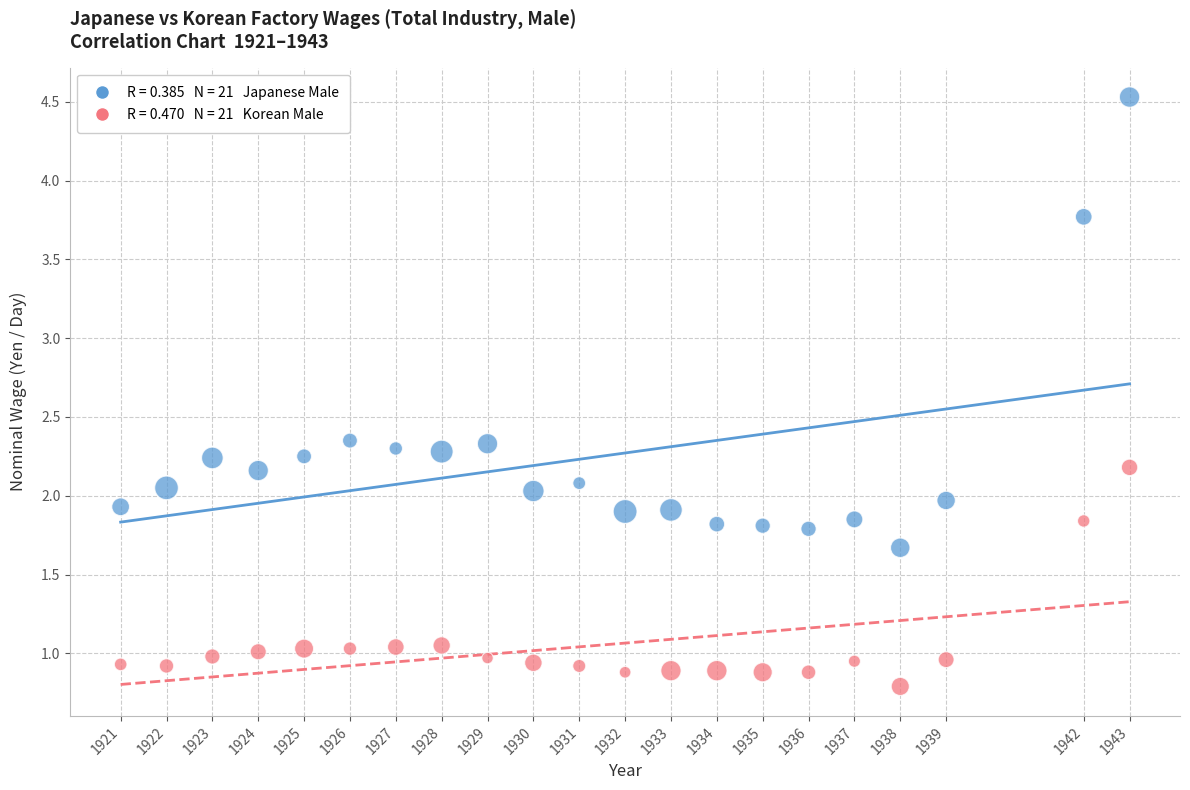

Across all data points, what is the range of X values (max minus min)?

22.0